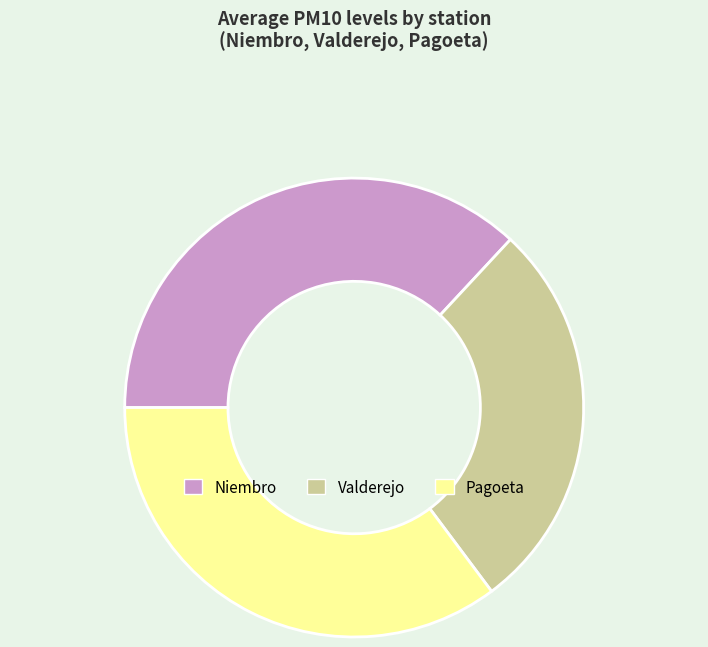

Which slice is the largest?

Niembro